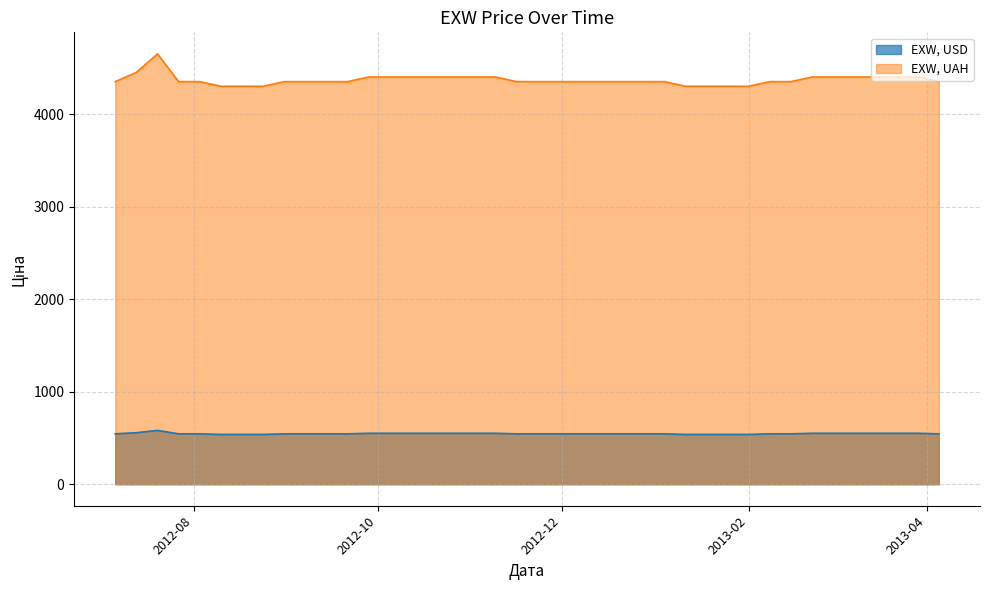

Which series has the widest spread of values?

EXW, UAH